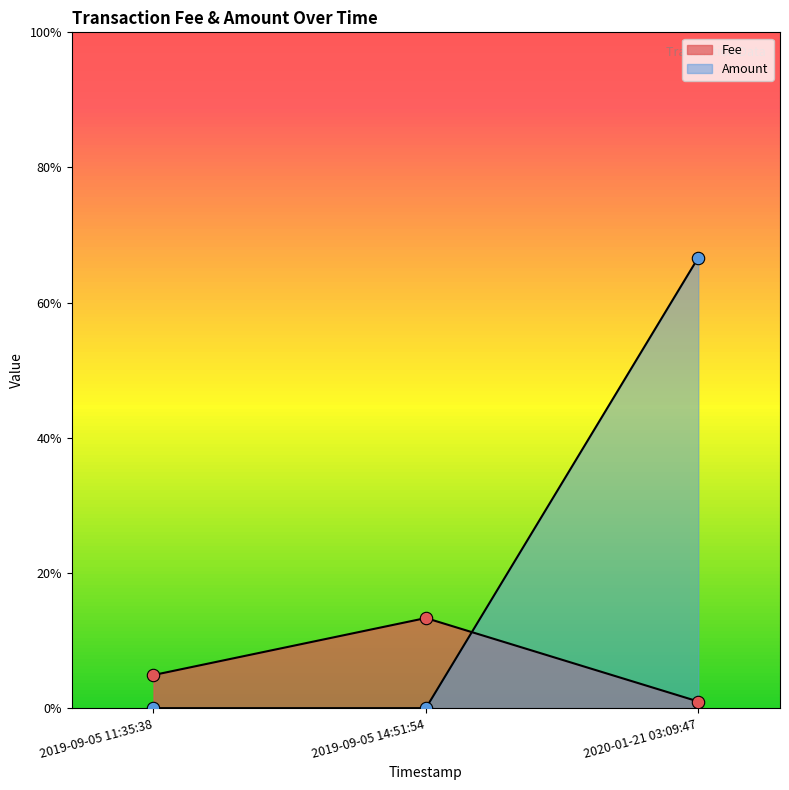

Is the value of Amount at 2020-01-21 03:09:47 greater than the value of Fee at 2019-09-05 11:35:38?

Yes